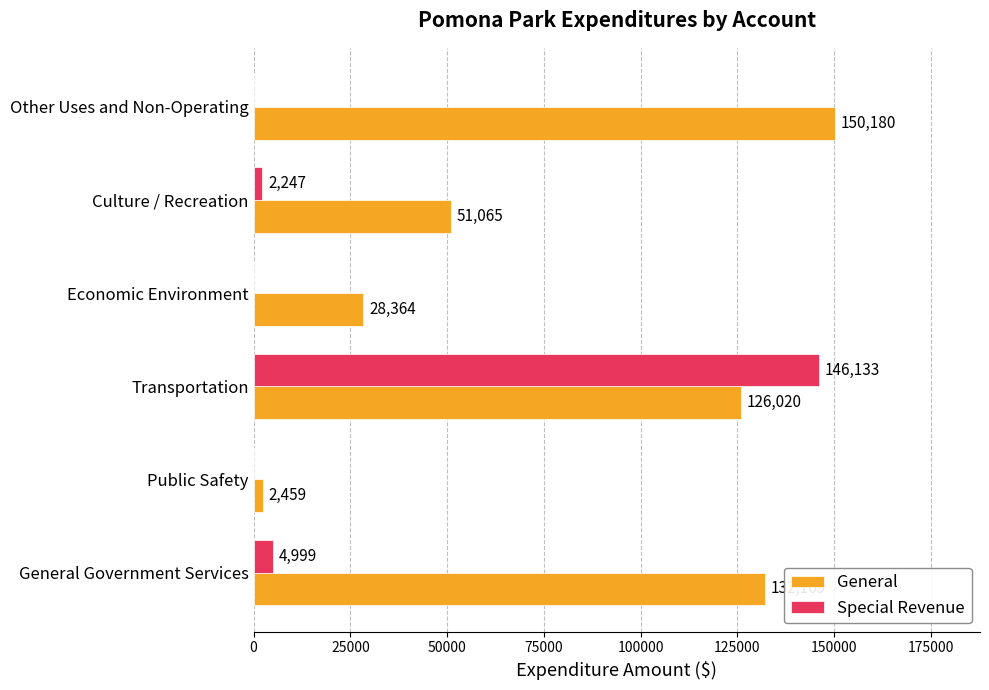

Between Transportation and Economic Environment, which series saw the biggest shift?

Special Revenue